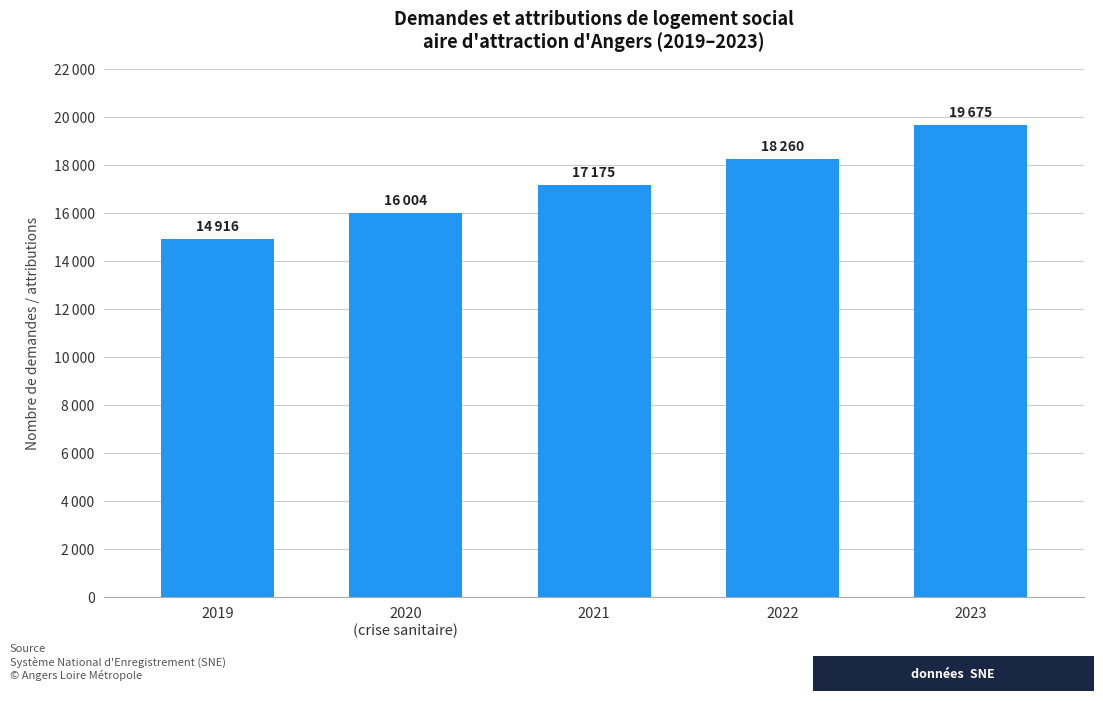

Are the bars horizontal?

No